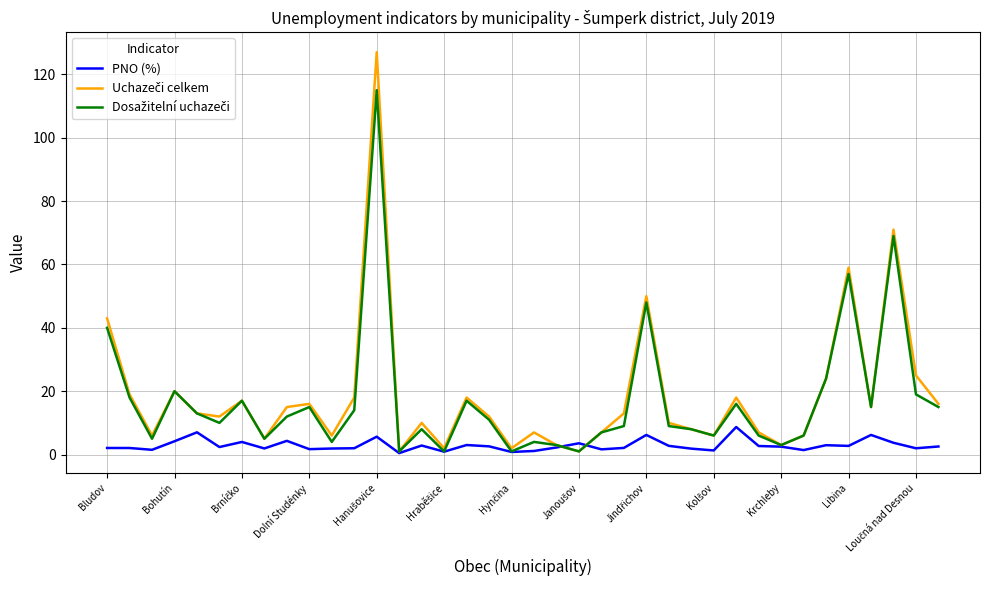

What is the maximum value shown in the chart?

127.0